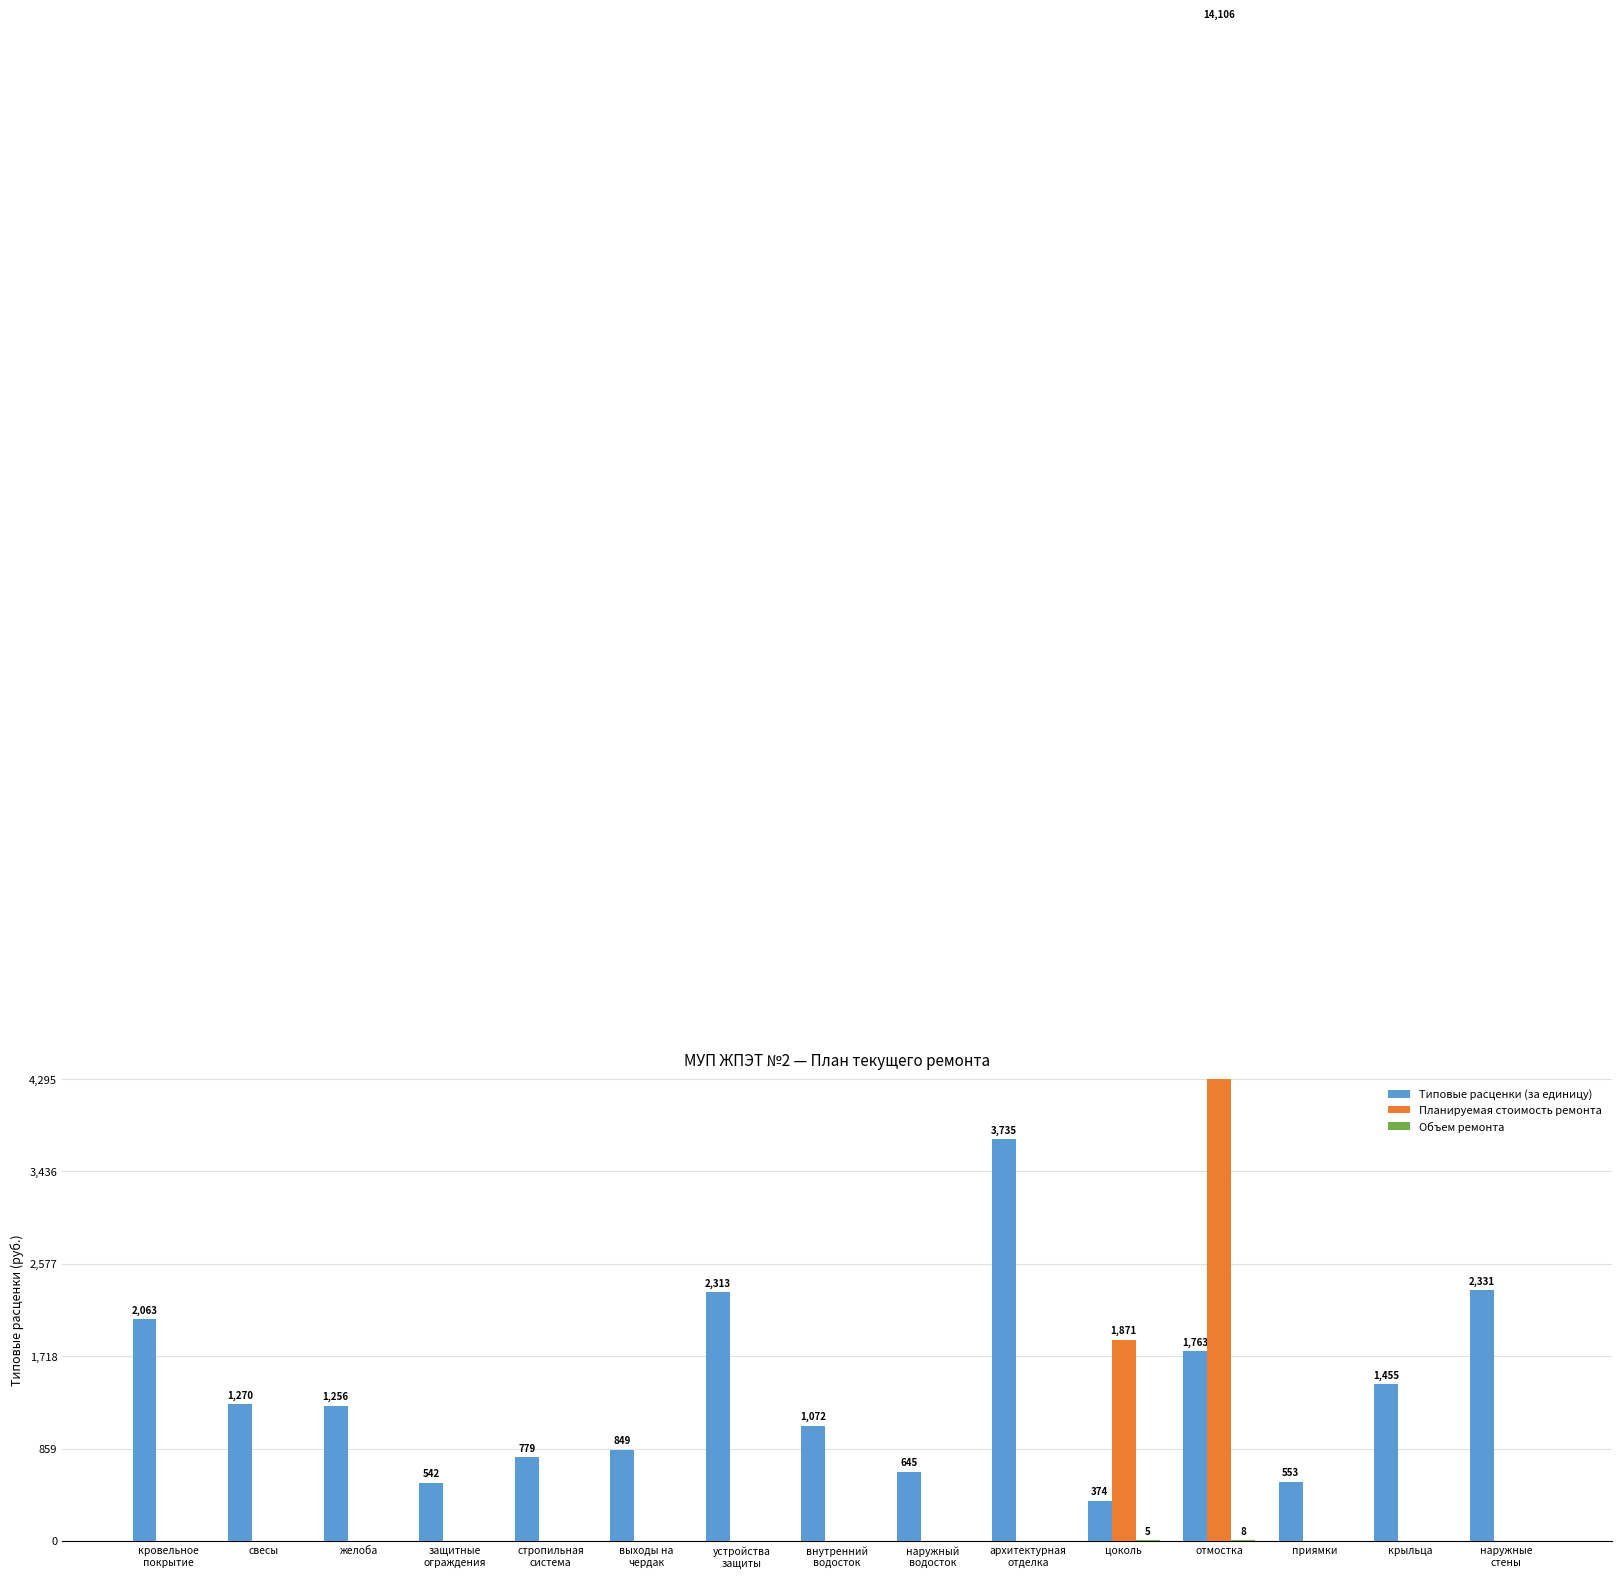

How many groups of bars are there?

15